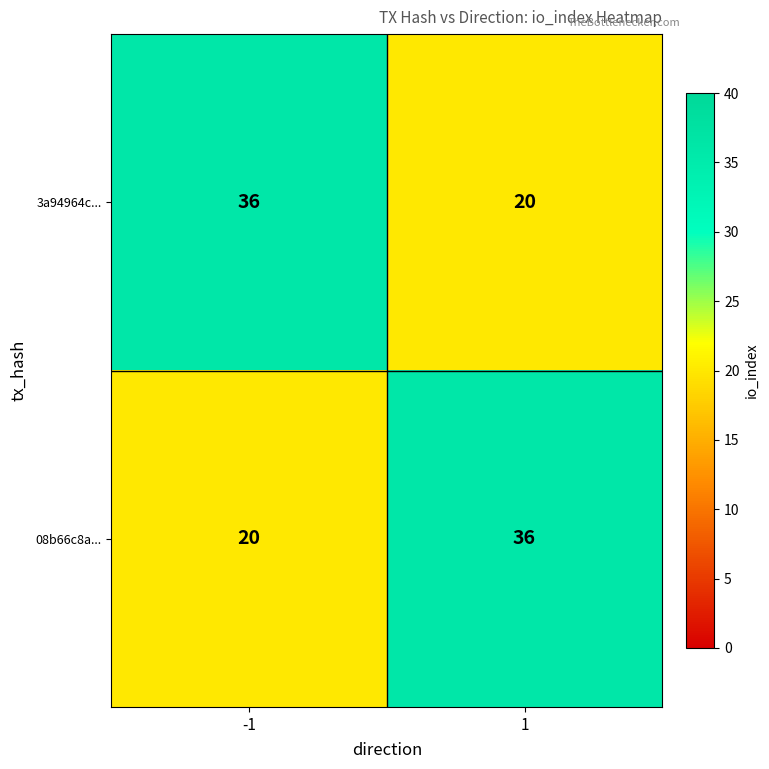

Rank the categories by 08b66c8a... value from lowest to highest.

-1, 1